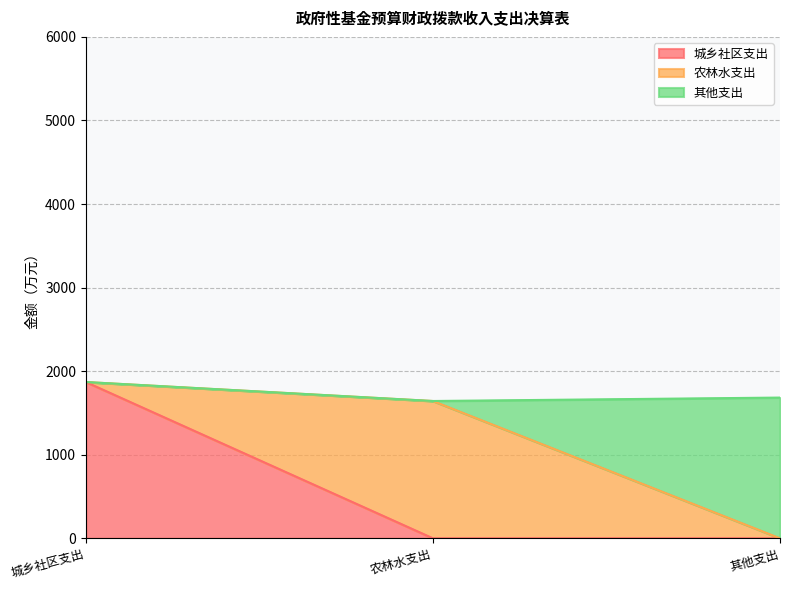

Reading right to left, transcribe the values for 城乡社区支出.

0	0	1870